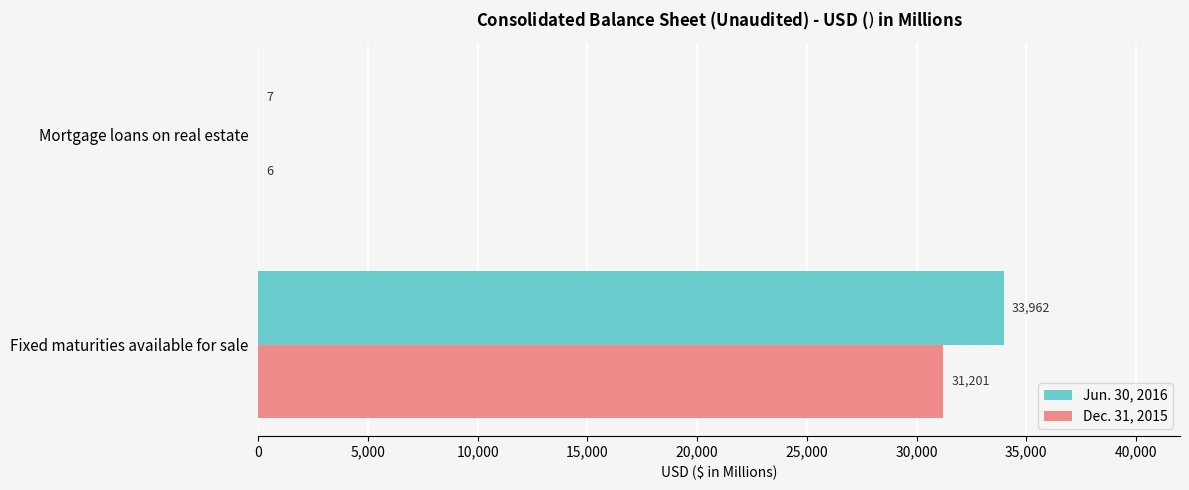

Which series has the widest spread of values?

Jun. 30, 2016